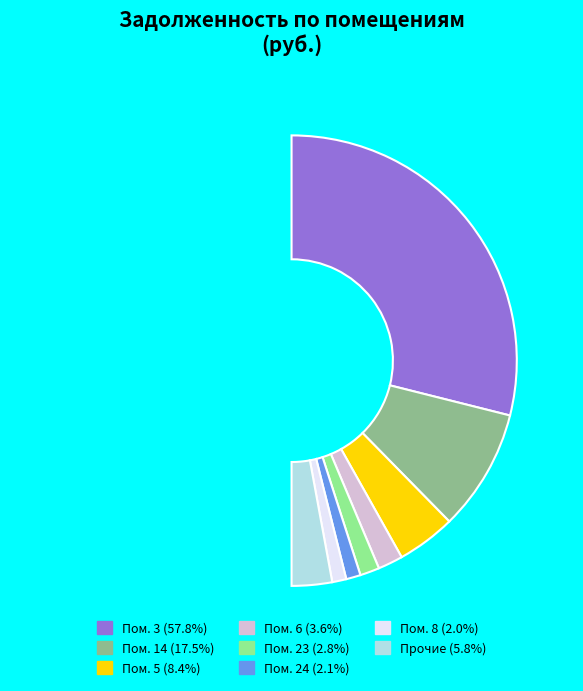

Which category accounts for the majority?

3